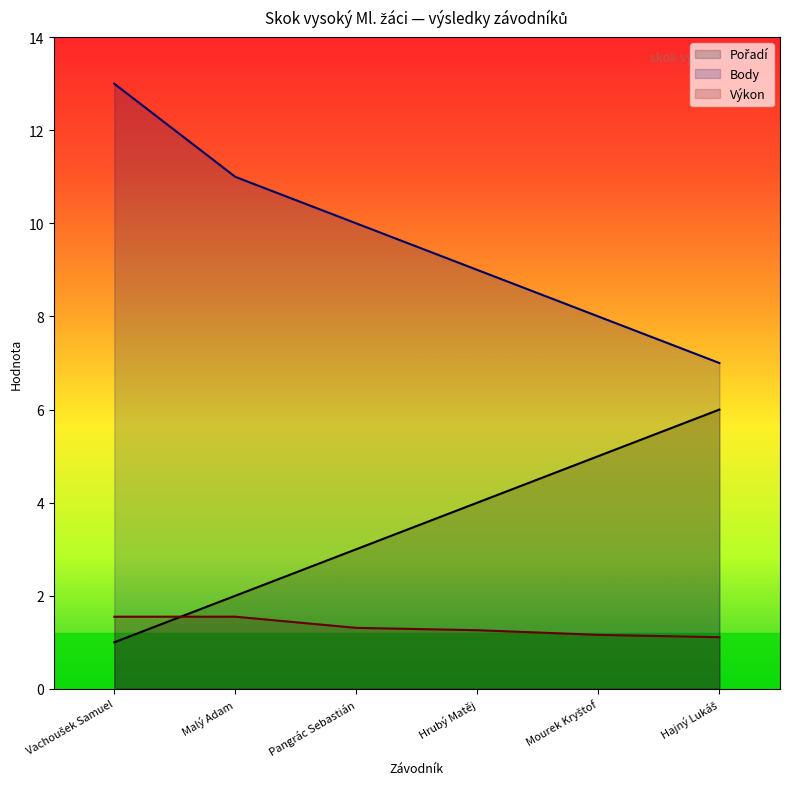

Where is Body nearest to the value 10?

Pangrác Sebastián